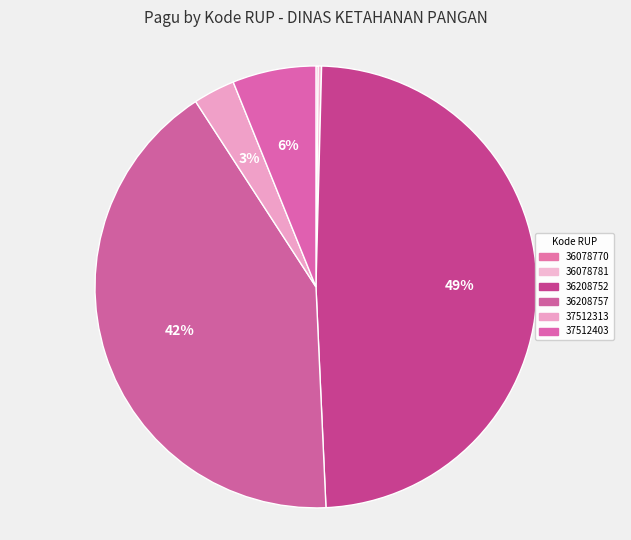

Do 36078781 and 36208757 together represent more than half of the pie?

No